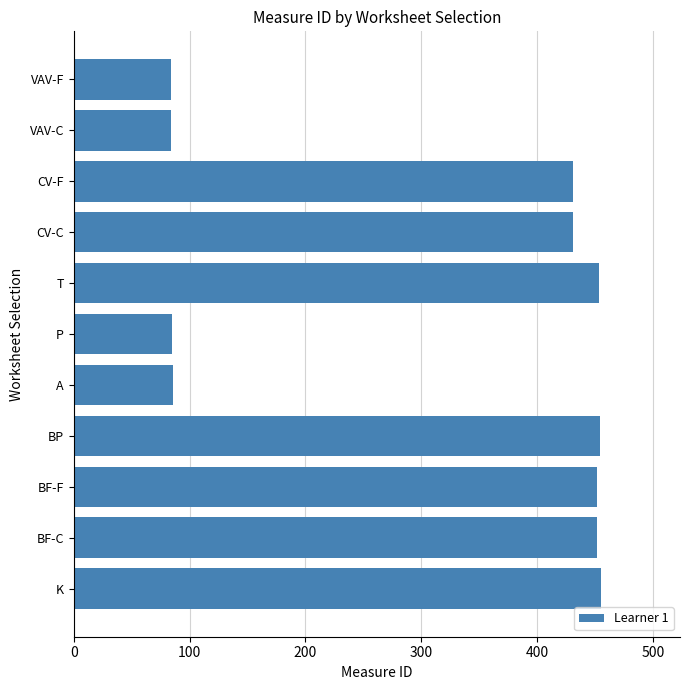

Between BP and VAV-C, which is larger?

BP